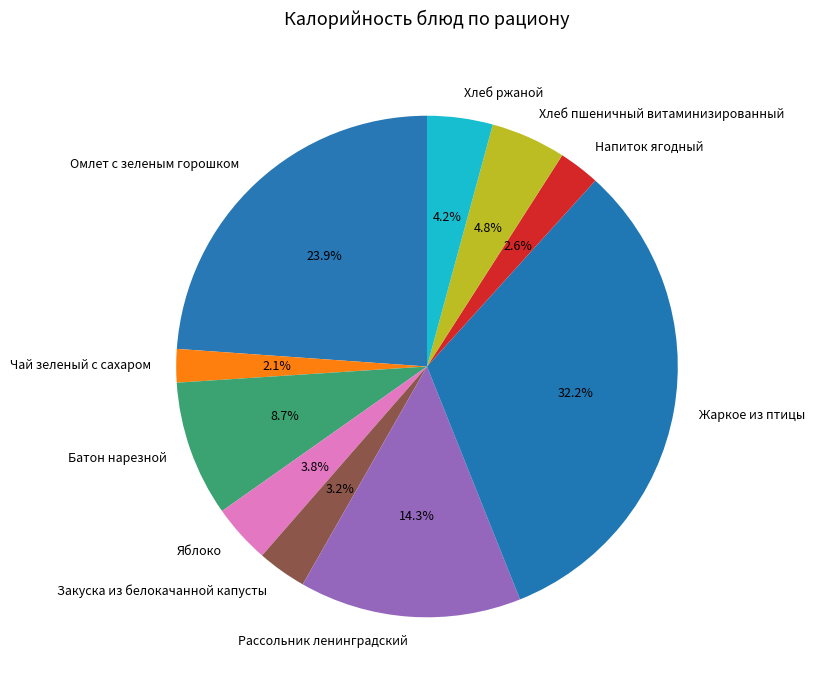

To the nearest percent, what portion does Омлет с зеленым горошком represent?

24%